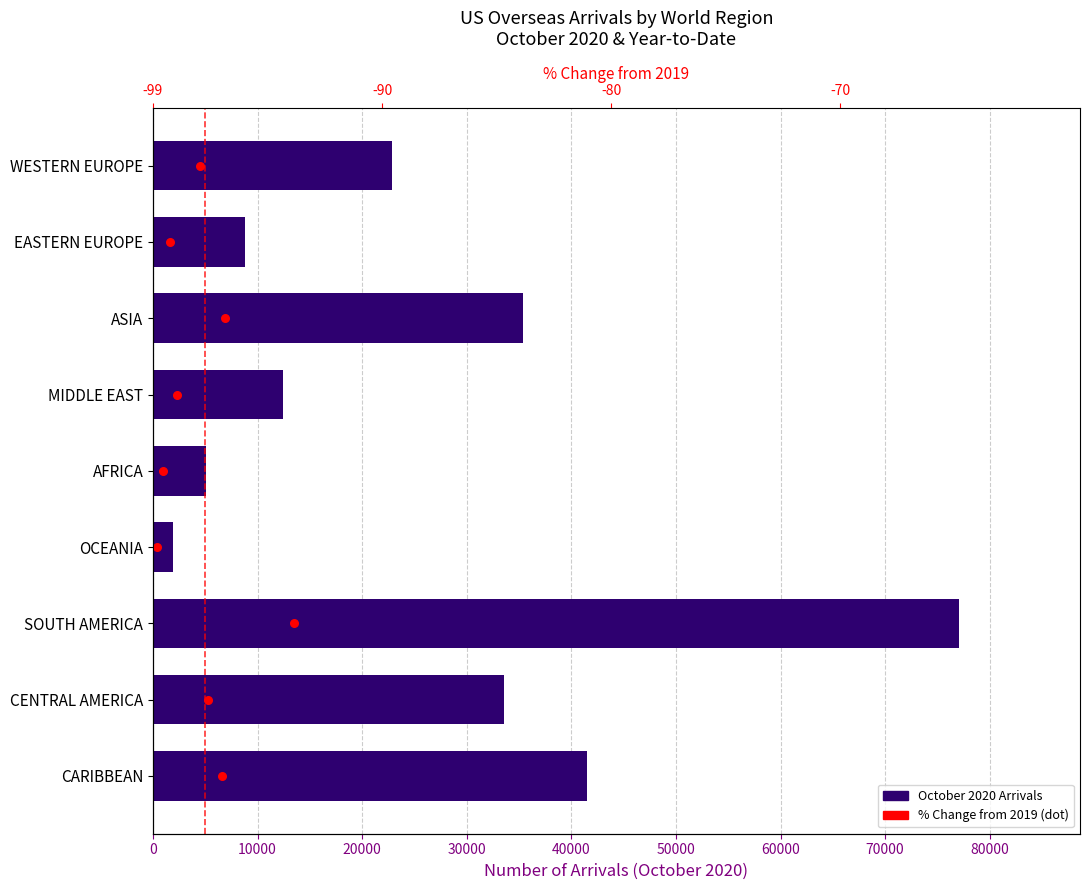

Approximately how many times larger is the value at OCEANIA compared to CENTRAL AMERICA?

0.1